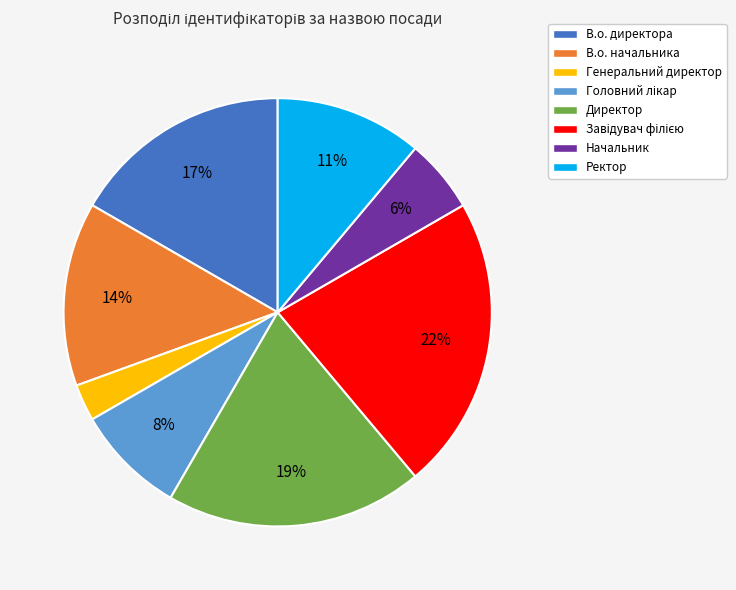

To the nearest percent, what portion does Директор represent?

19%